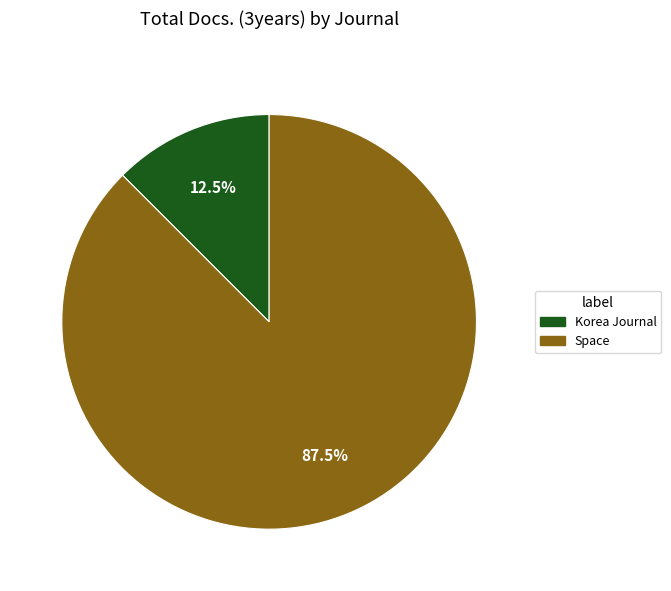

Do Space and Korea Journal together represent more than half of the pie?

Yes